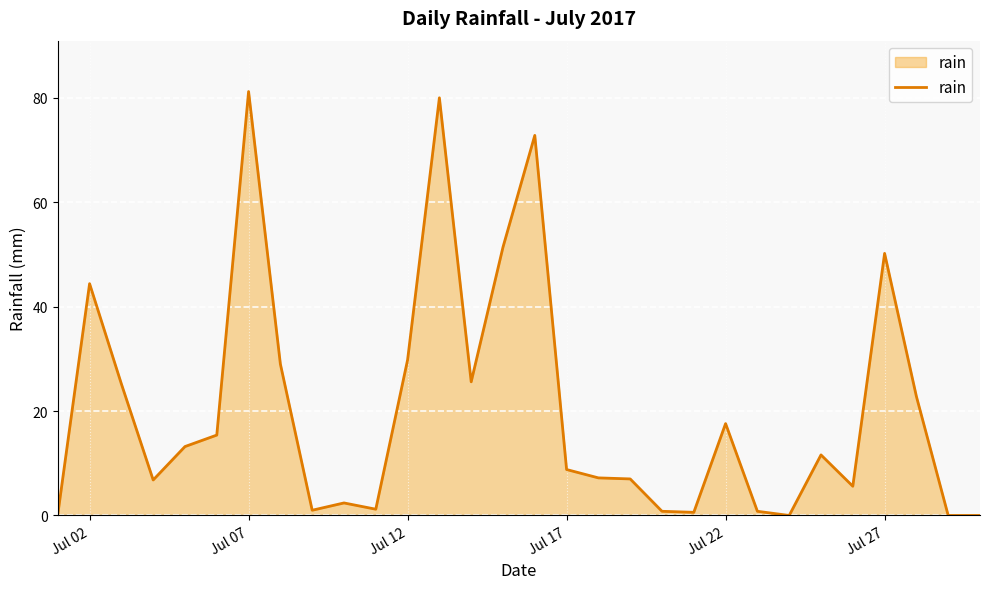

What is the maximum value shown in the chart?

81.2